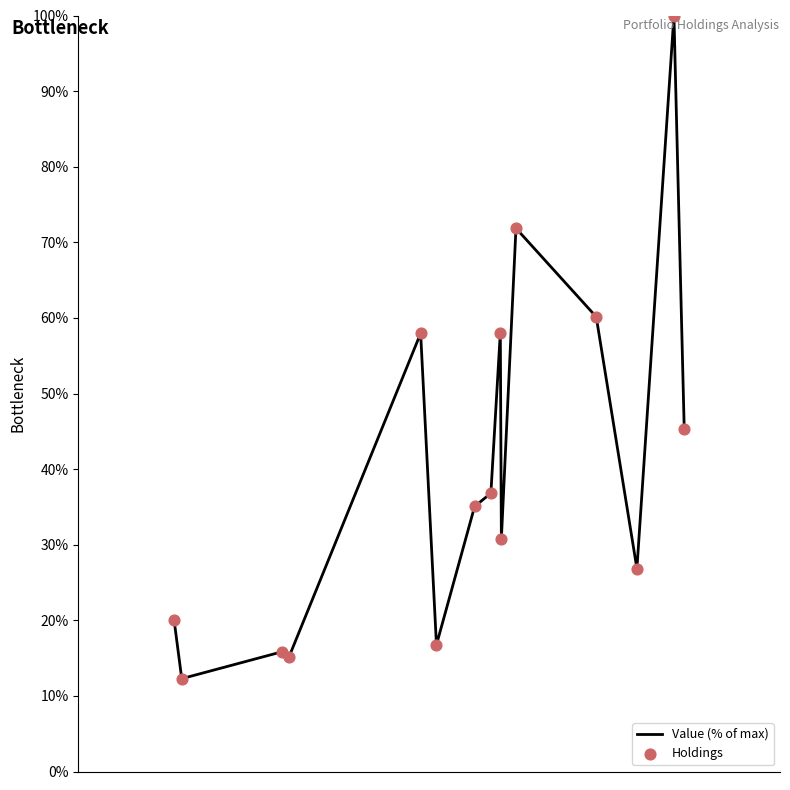

What is the maximum value shown in the chart?

100.0